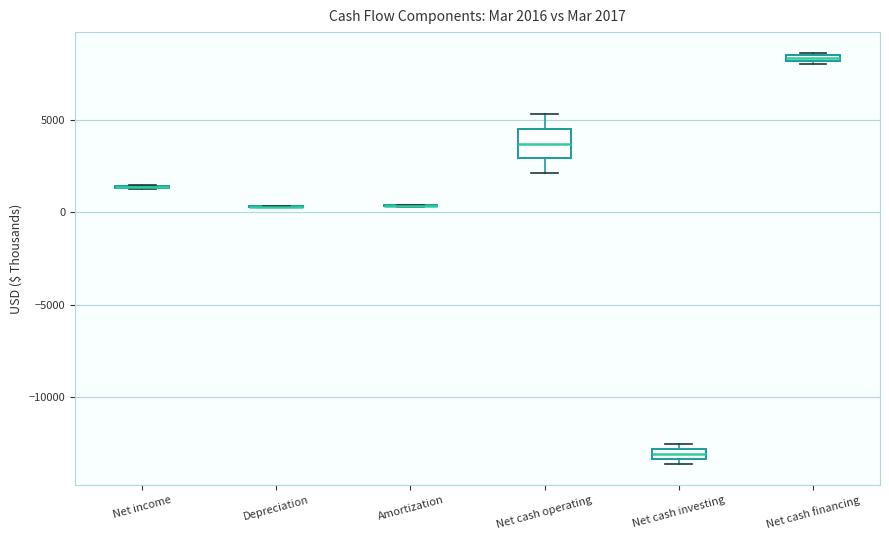

Which box is the tallest, from its lower edge to its upper edge?

Net cash operating